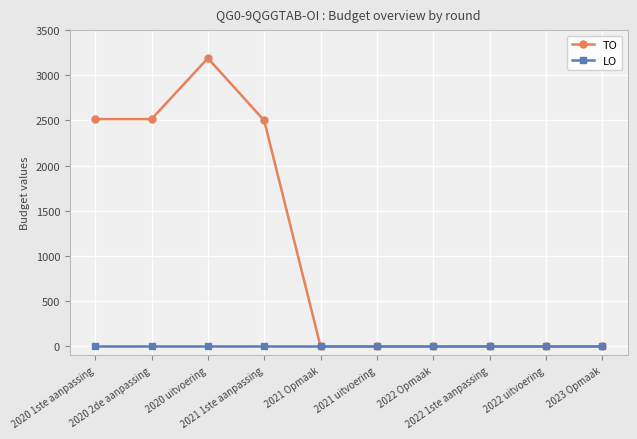

How many distinct data groups are displayed?

2